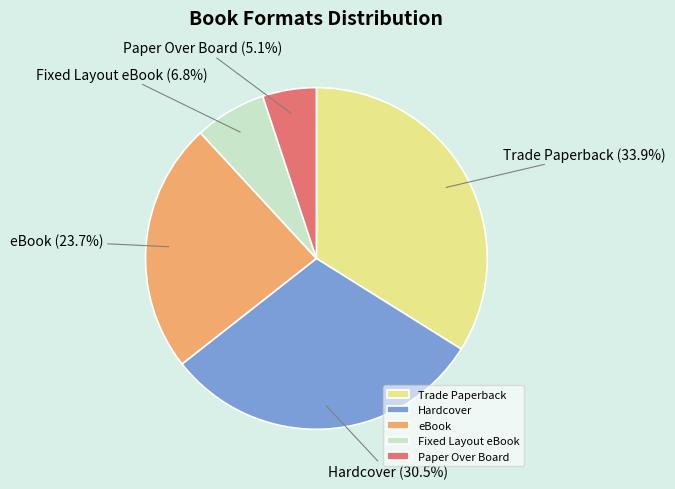

How many slices are in this pie chart?

5